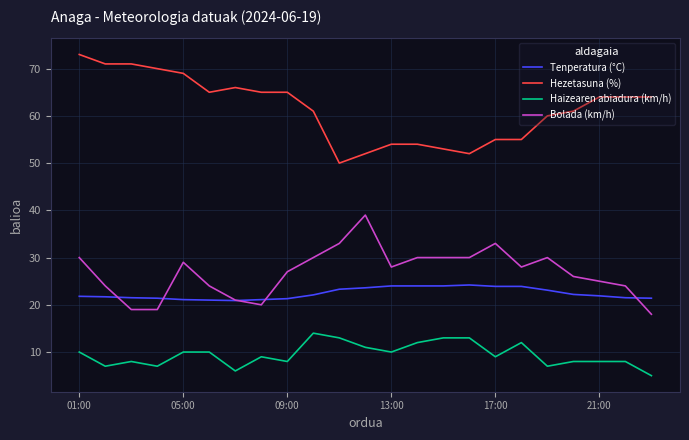

True or false: Tenperatura (°C) and Hezetasuna (%) cross at least once.

False